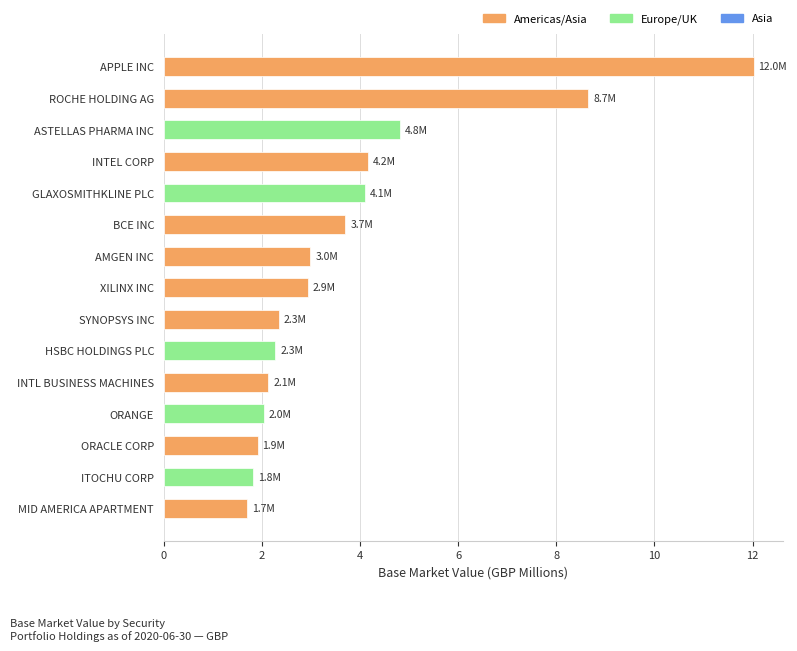

The chart shows a value of 4.2 at INTEL CORP. True or false?

True